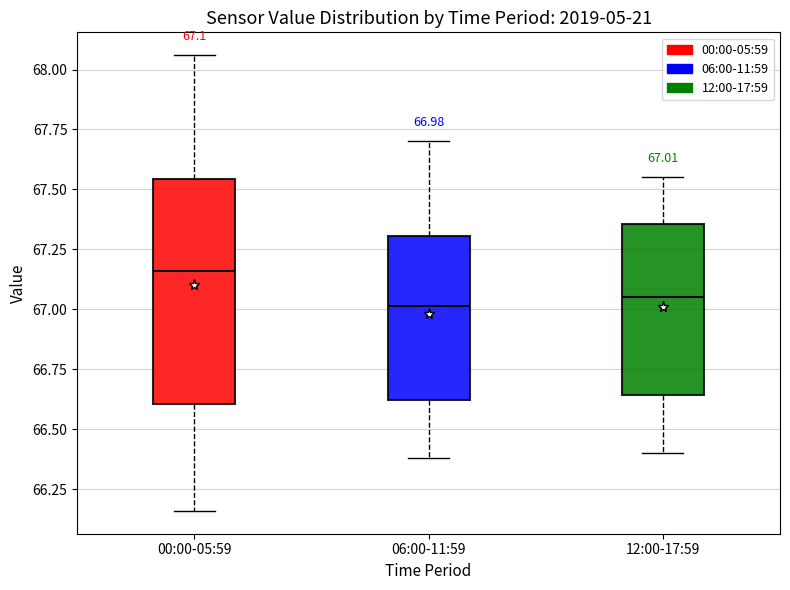

Which box is the tallest, from its lower edge to its upper edge?

00:00-05:59